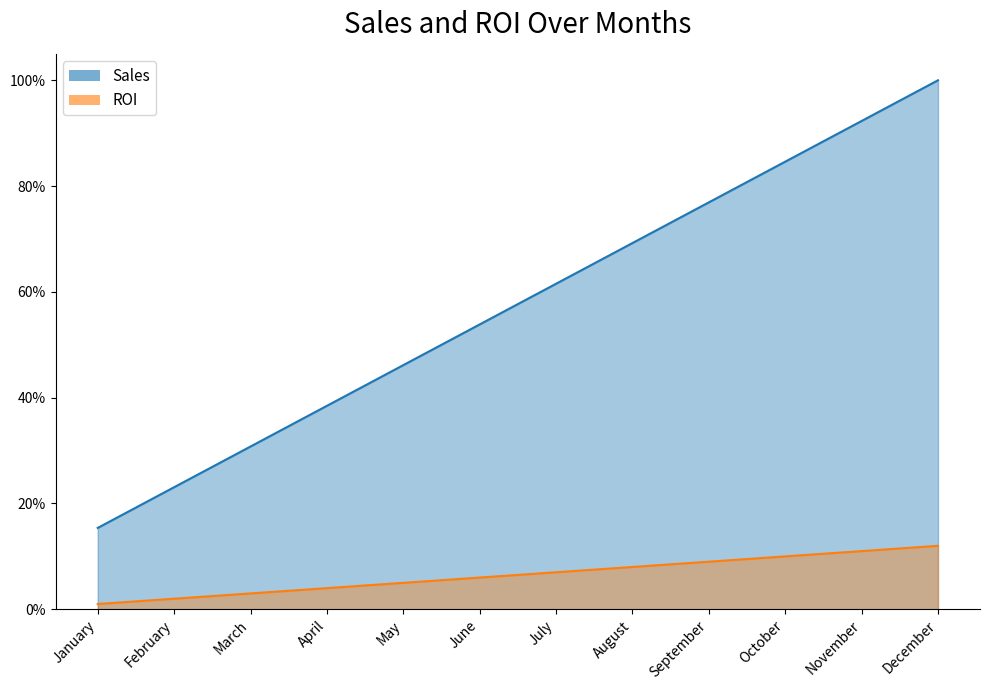

Which label corresponds to the largest value in the chart?

December